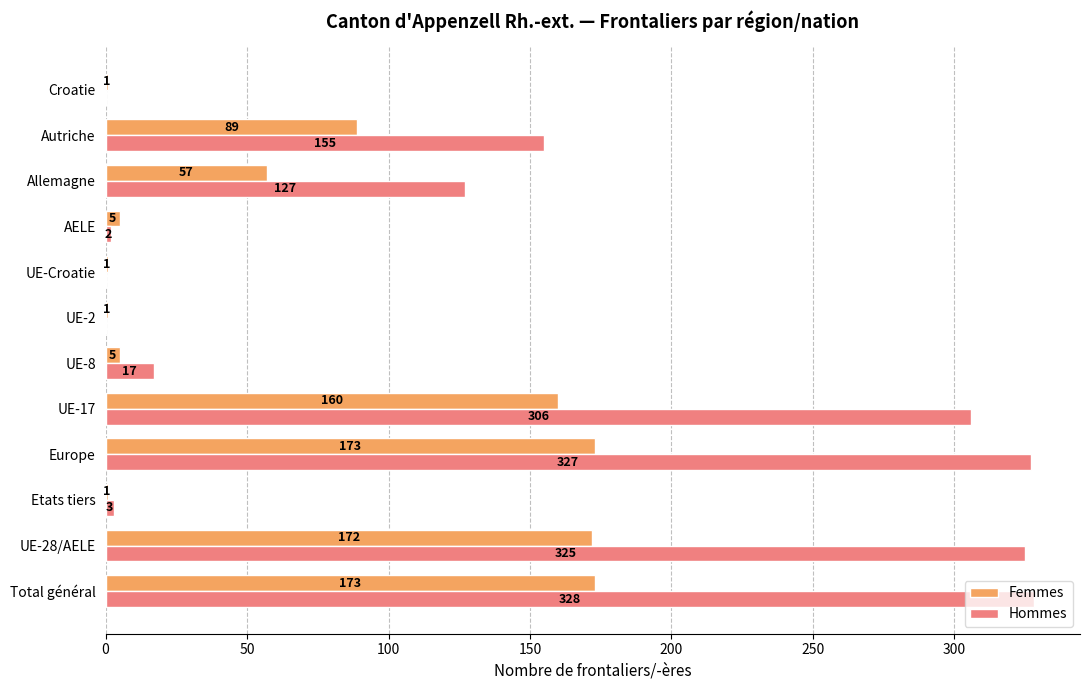

Is the value of Hommes at UE-28/AELE greater than the value of Femmes at UE-8?

Yes